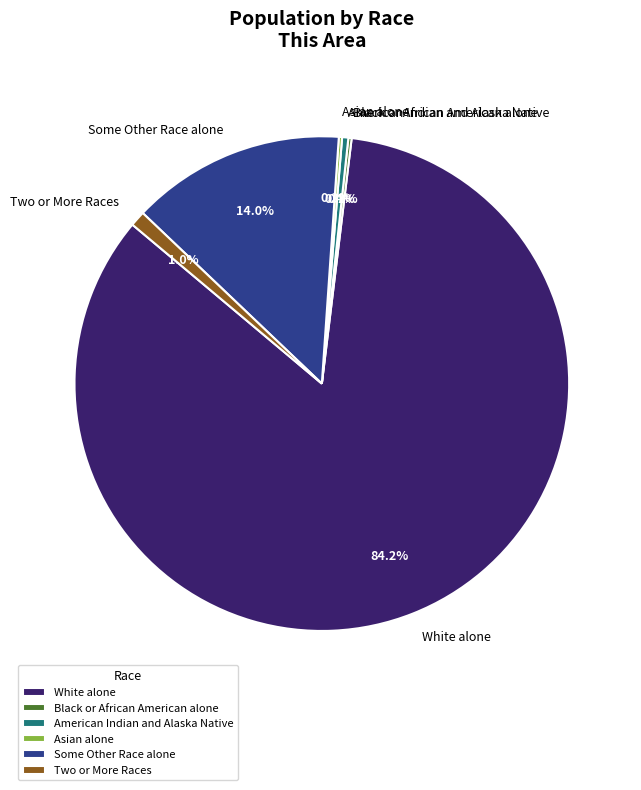

Which category has the biggest portion of the pie?

White alone